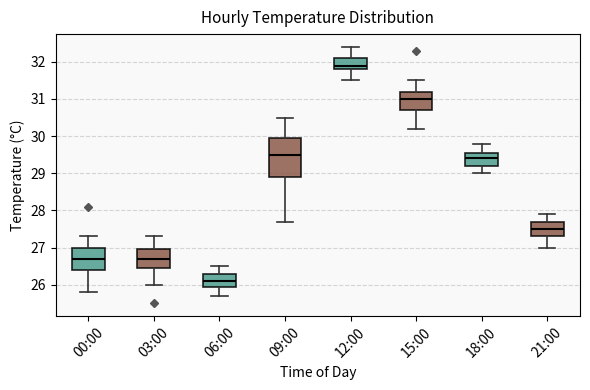

Which box is the tallest, from its lower edge to its upper edge?

09:00